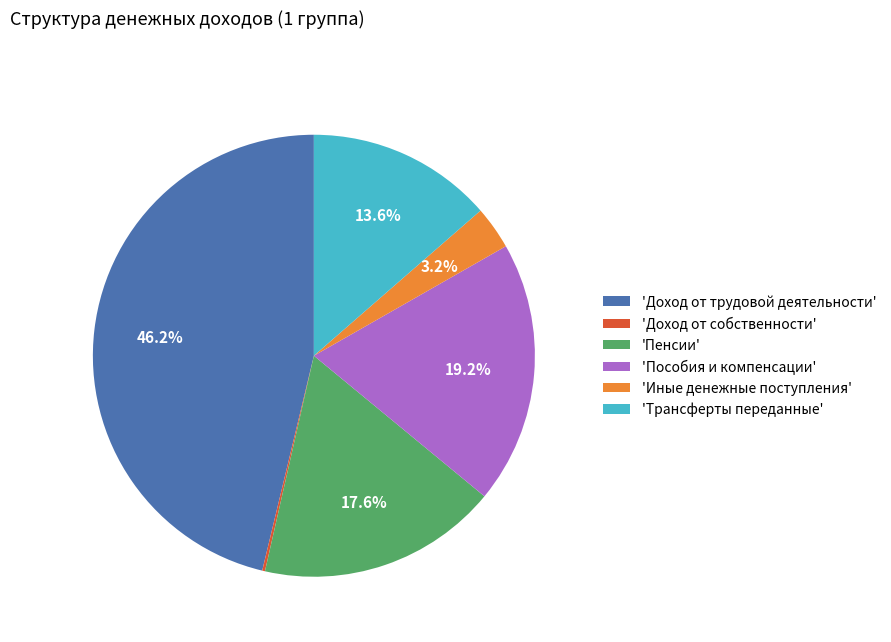

Which slice is the largest?

'Доход от трудовой деятельности'